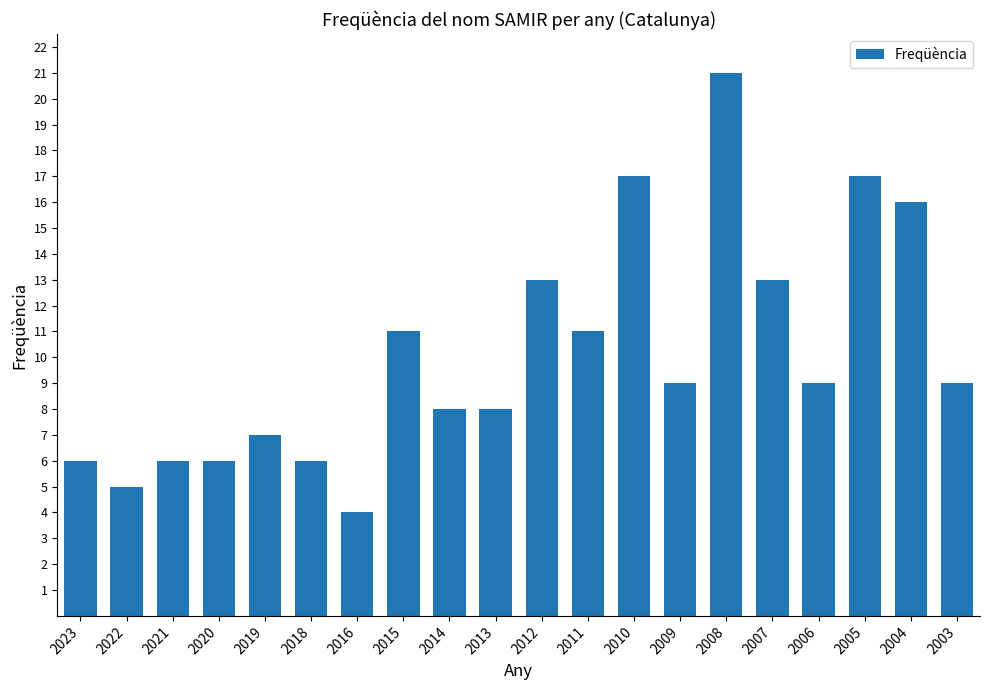

How many data points does each series have?

20